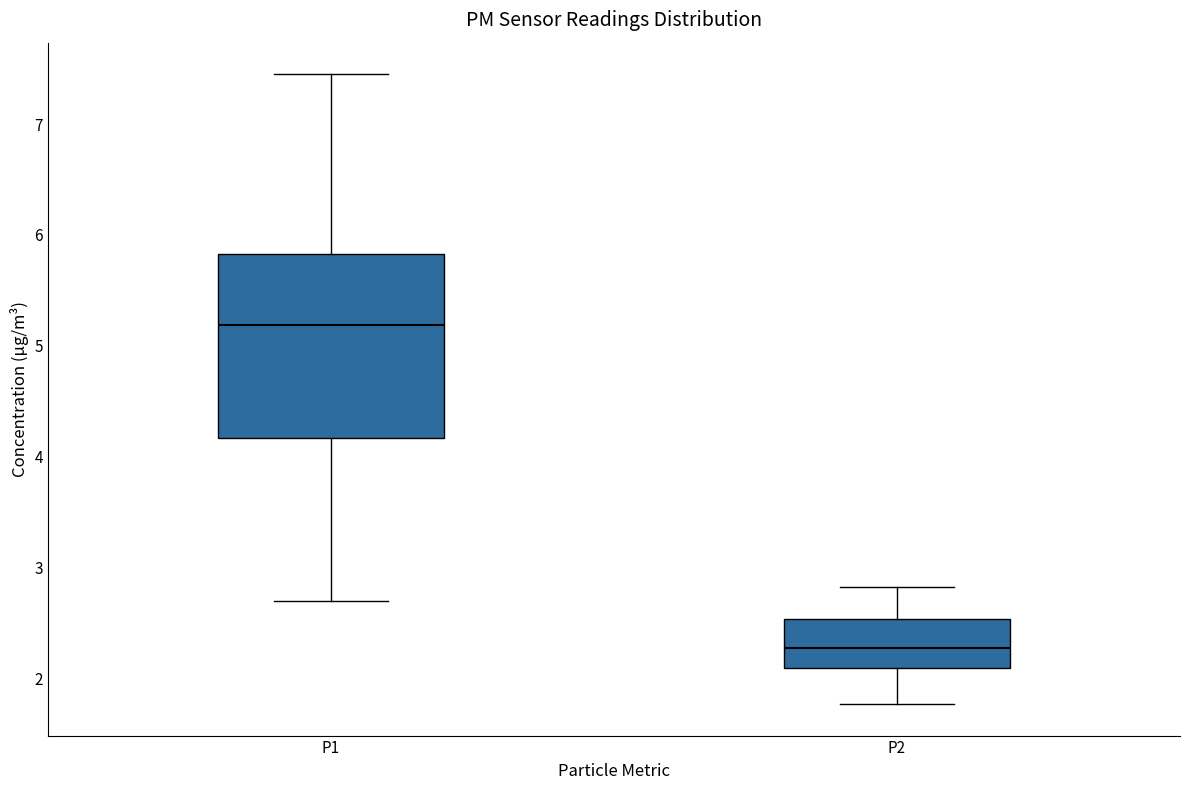

Which box has the lowest median line?

P2